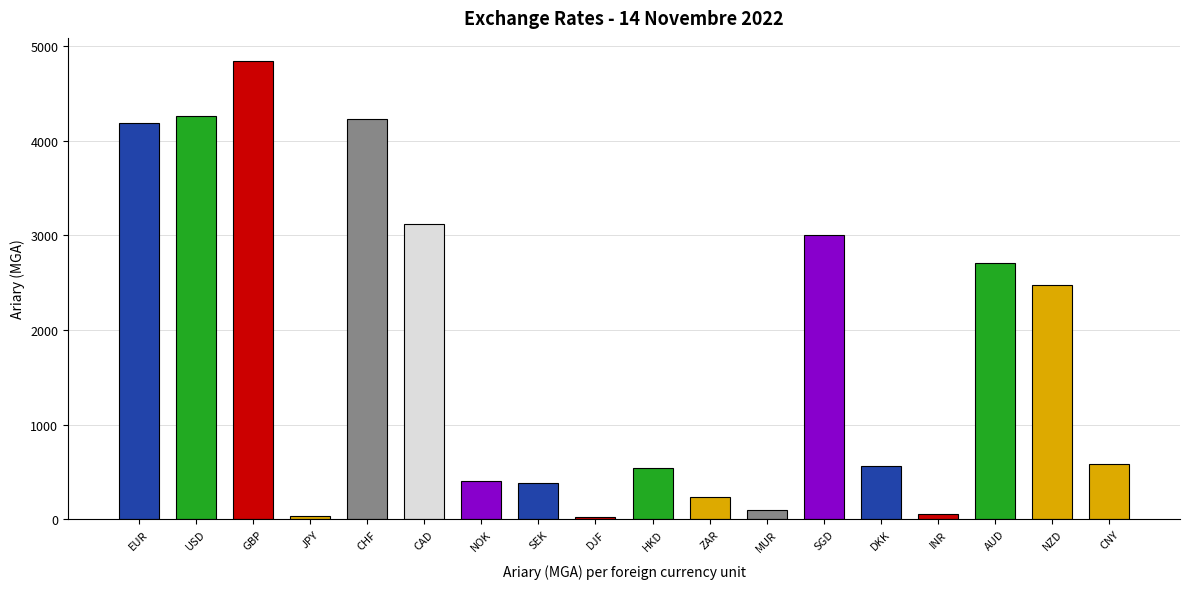

What is the difference between the maximum and second lowest values?

4815.0